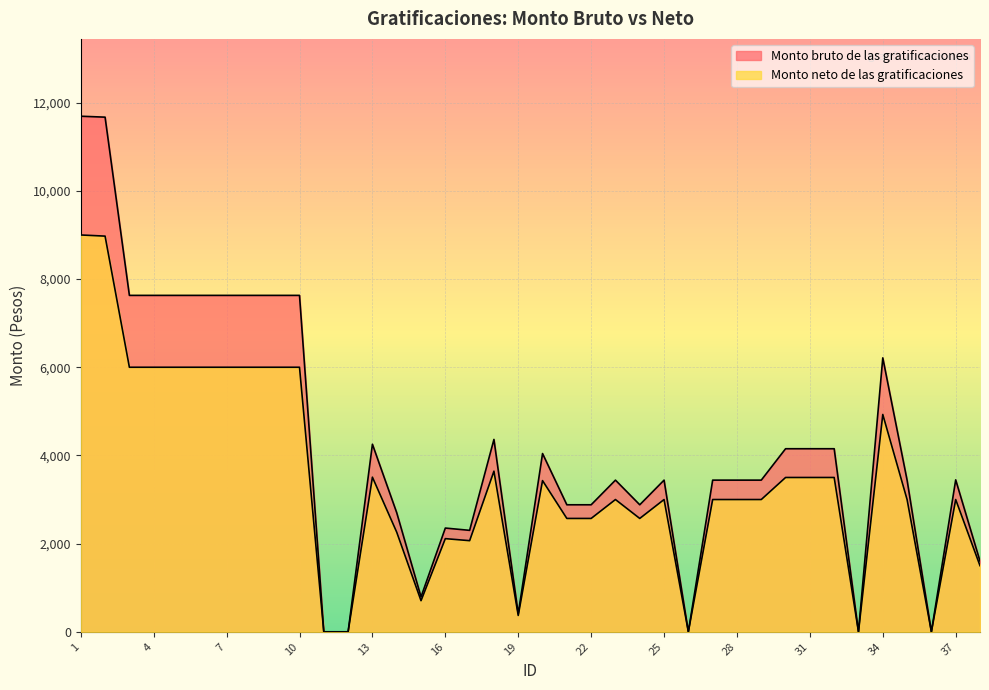

The Monto bruto de las gratificaciones series shows 7630 at 9. True or false?

True